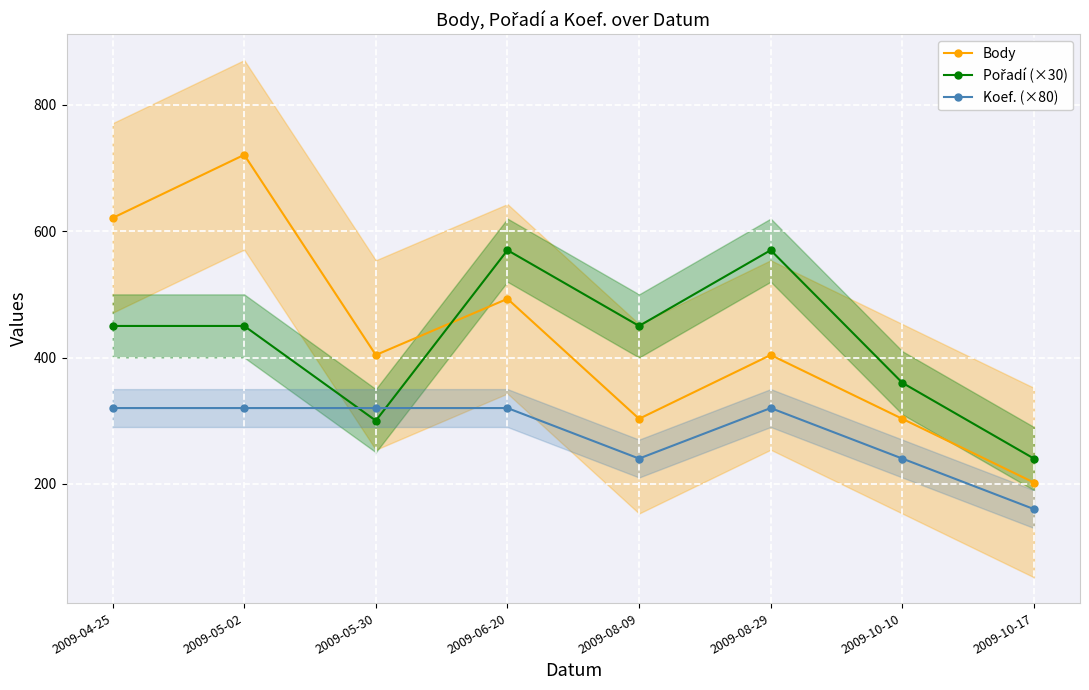

Reading left to right, what are all the values shown in this chart?

Body: 2009-04-25=621	2009-05-02=721	2009-05-30=404	2009-06-20=493	2009-08-09=303	2009-08-29=404	2009-10-10=303	2009-10-17=202
Pořadí (×30): 2009-04-25=450	2009-05-02=450	2009-05-30=300	2009-06-20=570	2009-08-09=450	2009-08-29=570	2009-10-10=360	2009-10-17=240
Koef. (×80): 2009-04-25=320	2009-05-02=320	2009-05-30=320	2009-06-20=320	2009-08-09=240	2009-08-29=320	2009-10-10=240	2009-10-17=160